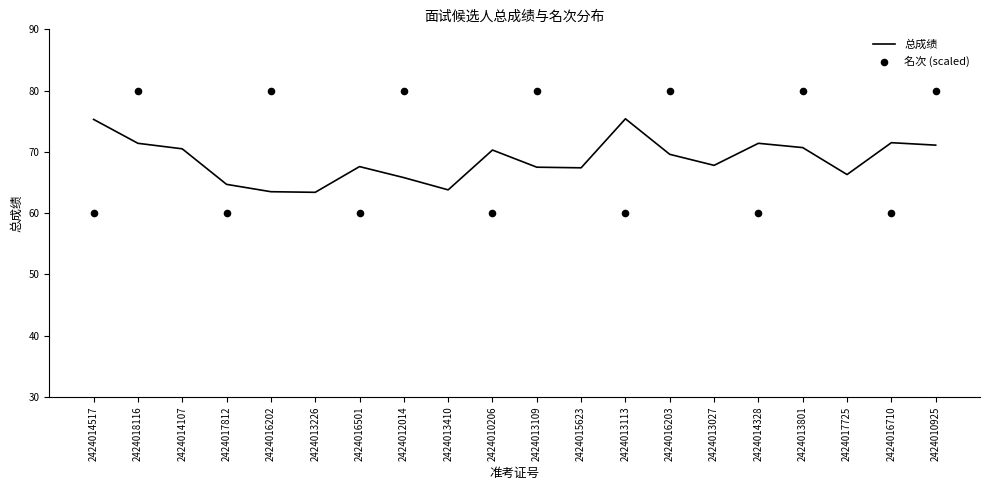

What is the minimum value for 总成绩?

63.4